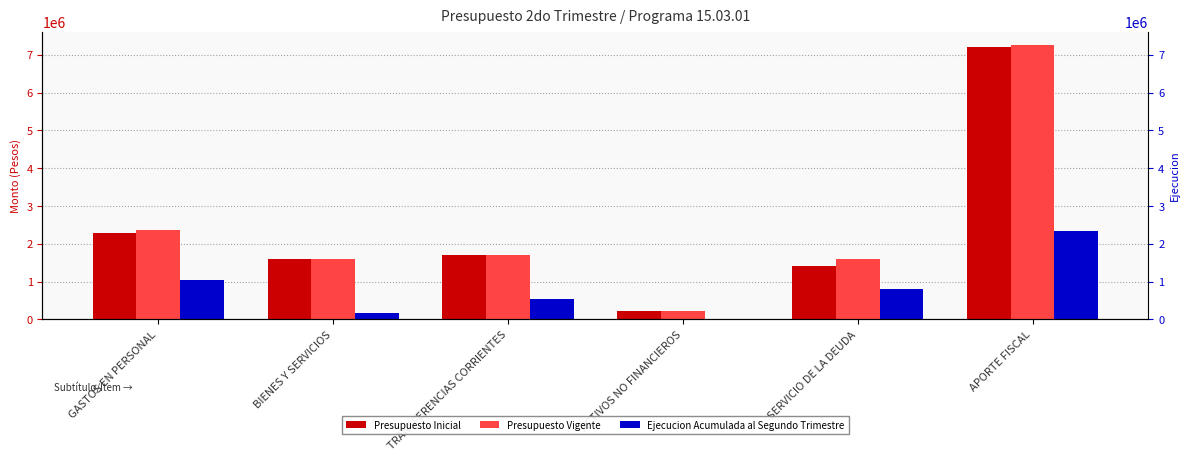

At which label is Presupuesto Vigente closest to 3734161?

GASTOS EN PERSONAL